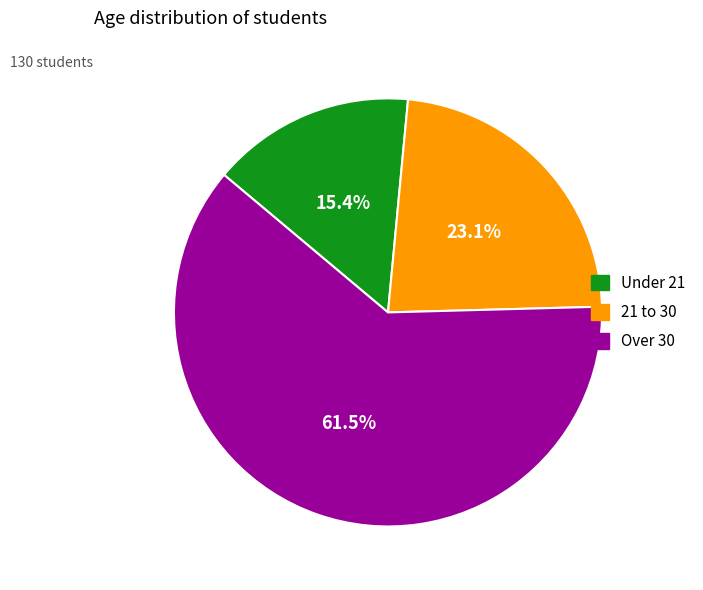

To the nearest percent, what is the difference between the Under 21 and Over 30 slice percentages?

46%